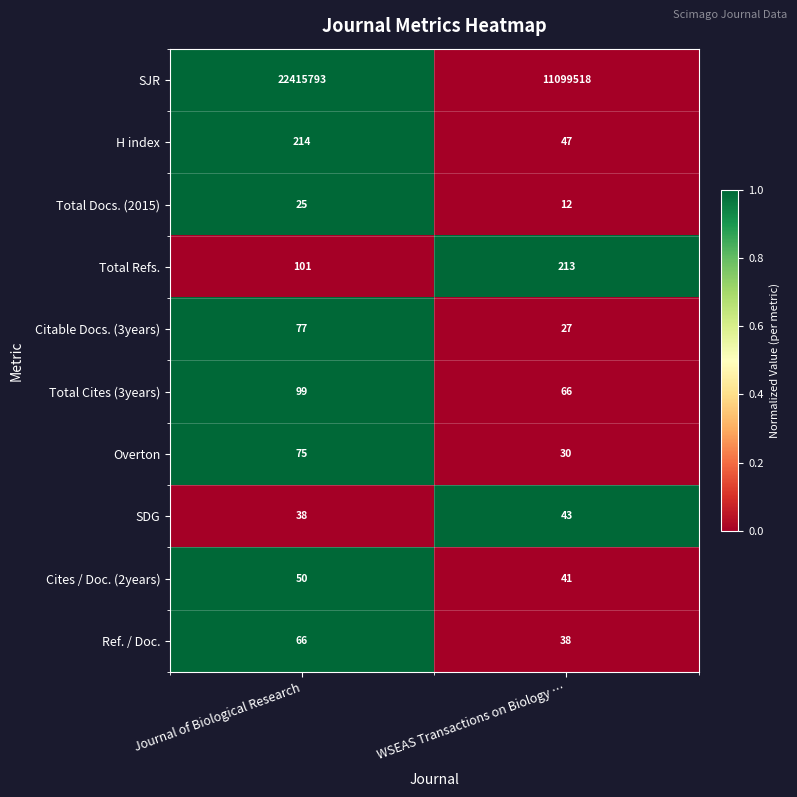

At which category is the sum across all series the highest?

Journal of Biological Research